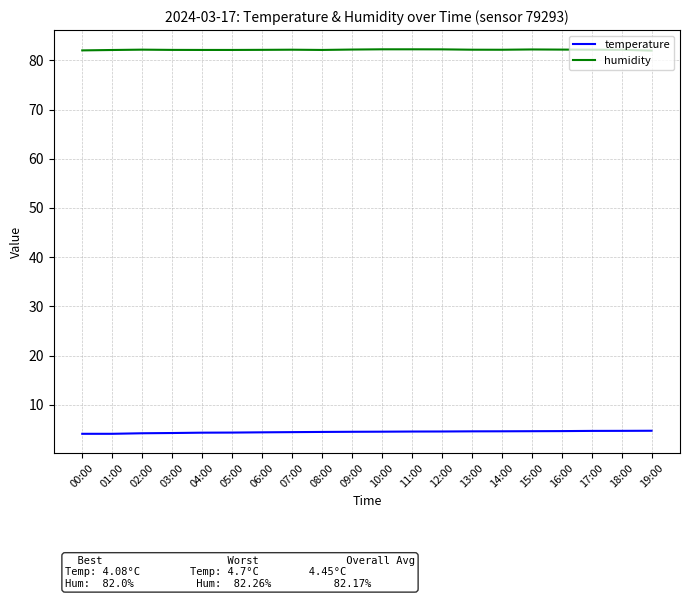

Is the value of temperature at 11:00 greater than the value of humidity at 14:00?

No